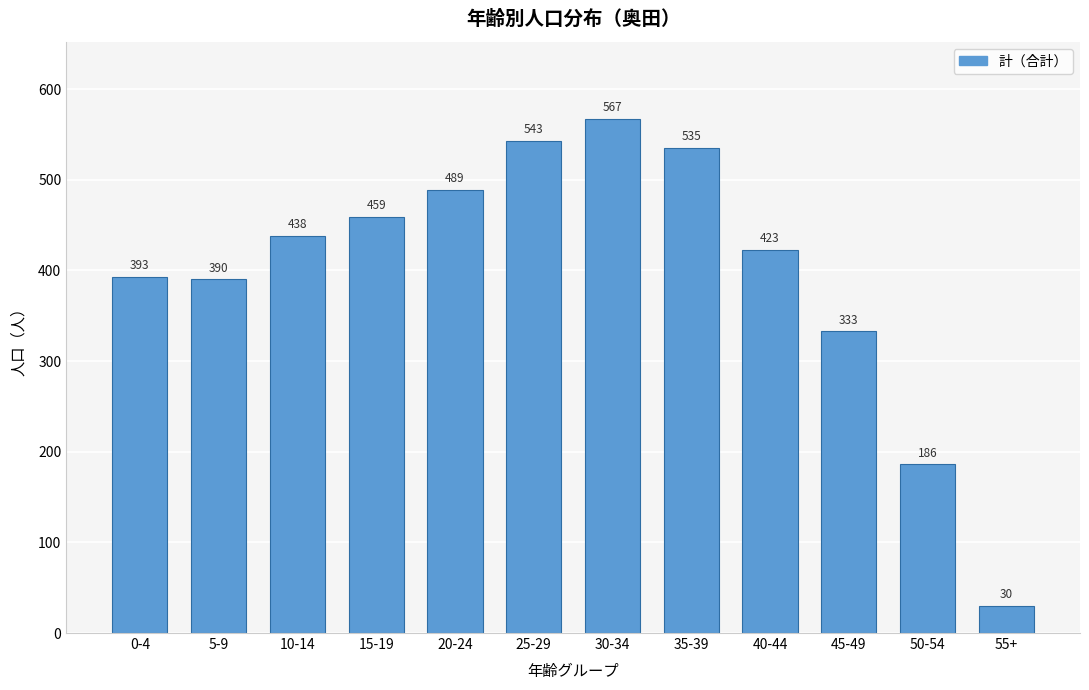

Reading left to right, transcribe all the data shown in this chart.

393	390	438	459	489	543	567	535	423	333	186	30